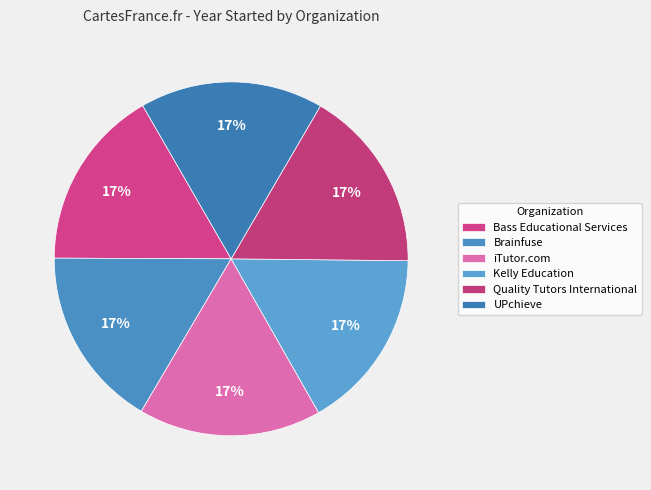

Between Quality Tutors International and Kelly Education, which is larger?

Quality Tutors International